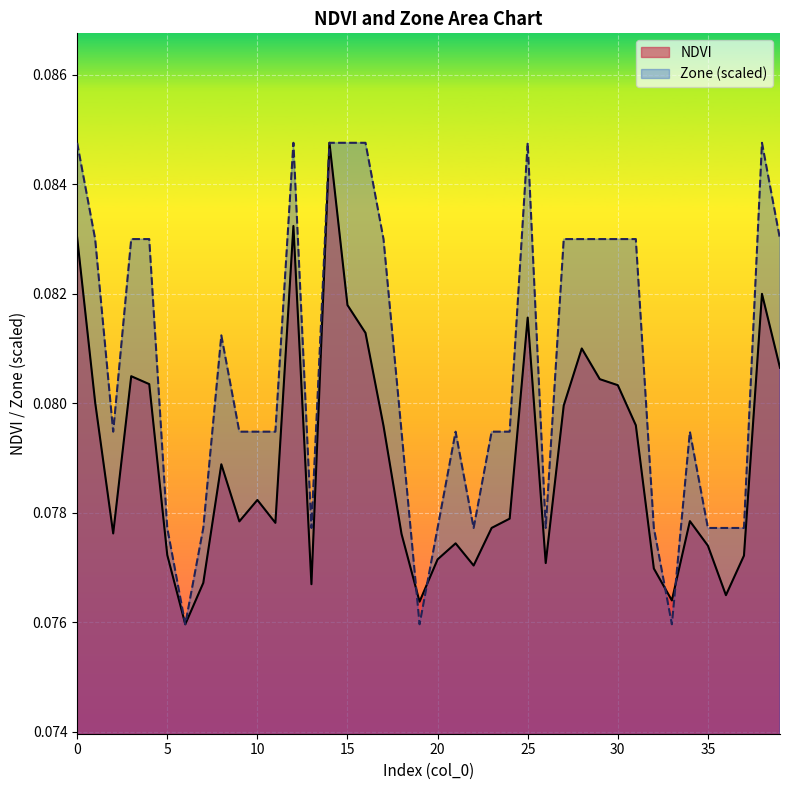

The value of NDVI at 13 is 0.1. True or false?

True